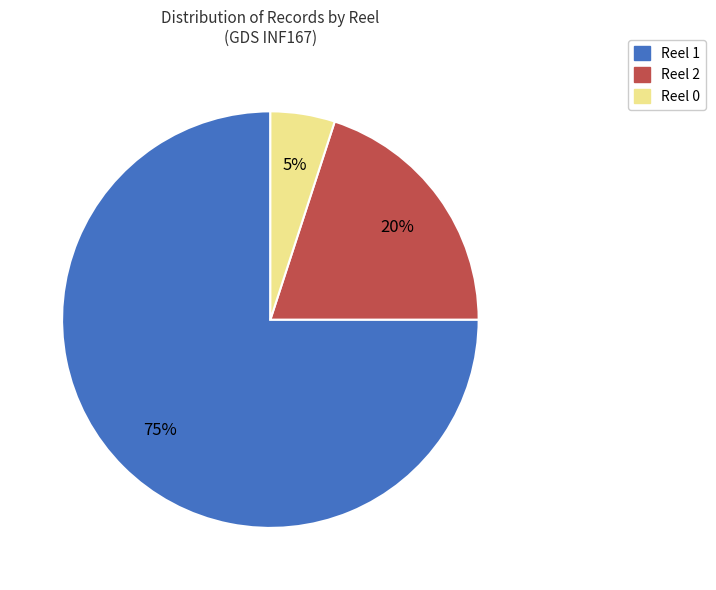

To the nearest percent, what is the average slice percentage?

33%